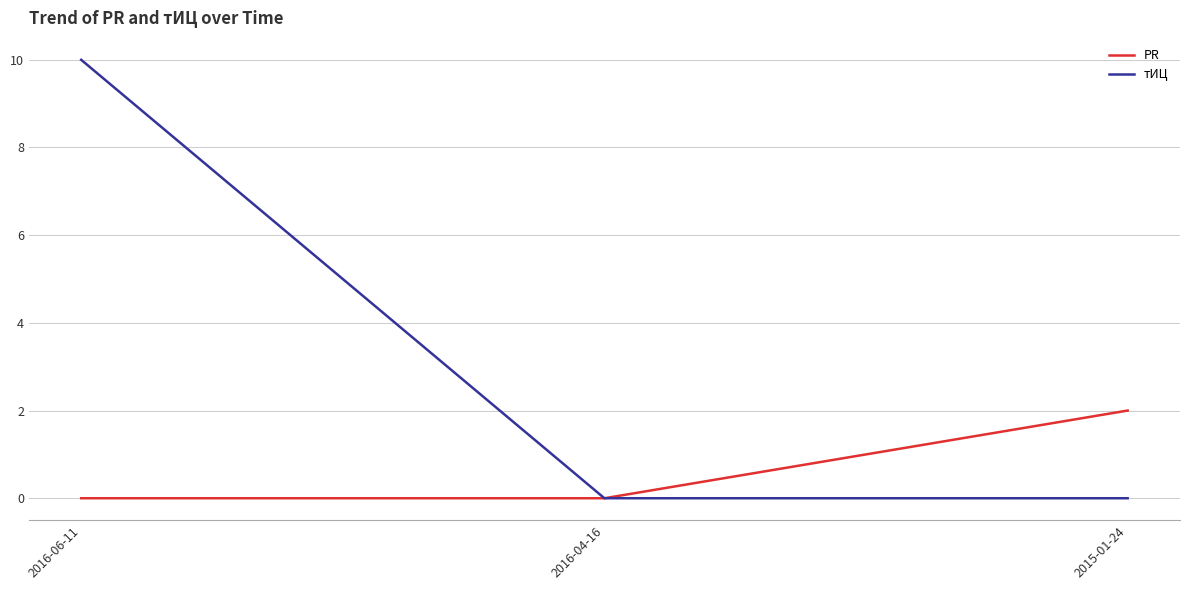

True or false: тИЦ has a value of 0 at 2016-04-16.

True